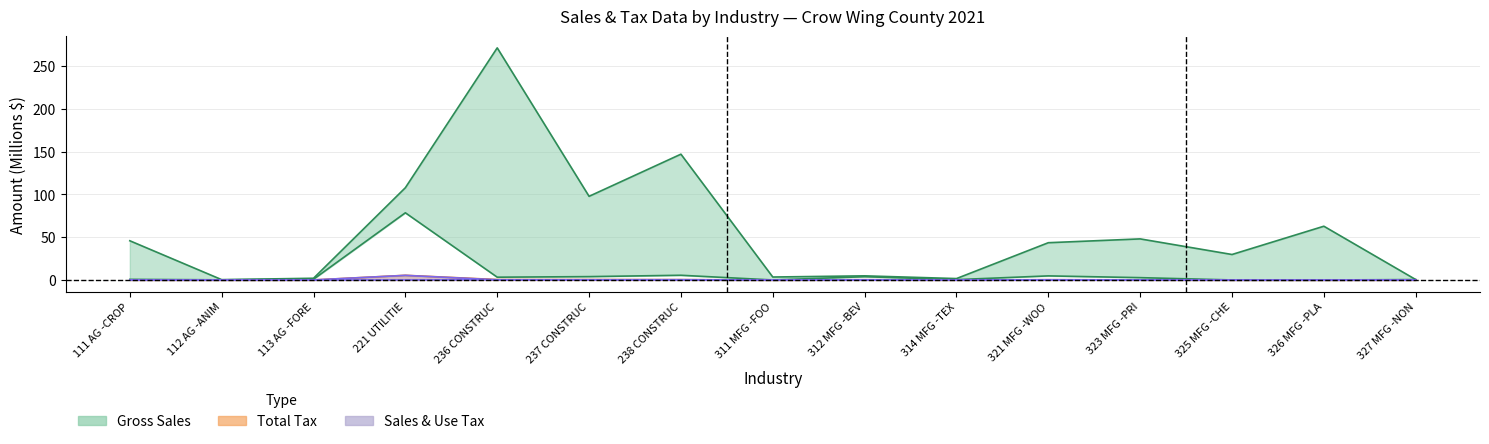

At how many categories does at least one series exceed 83?

4